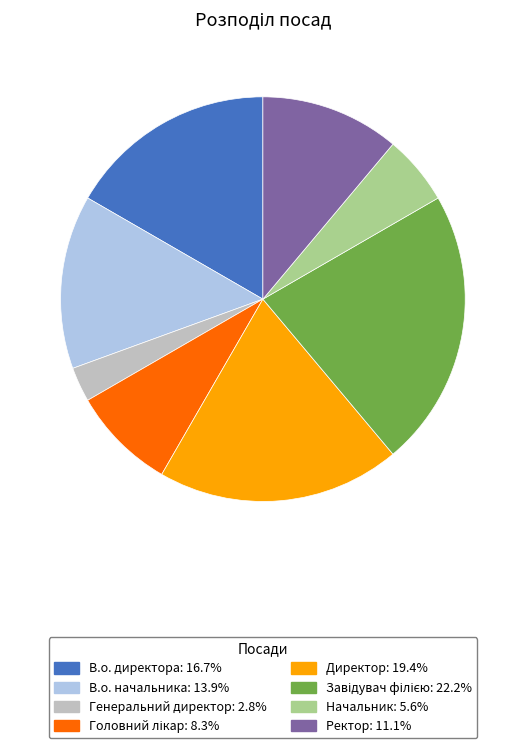

Is the sum of Генеральний директор and В.о. директора greater than half?

No